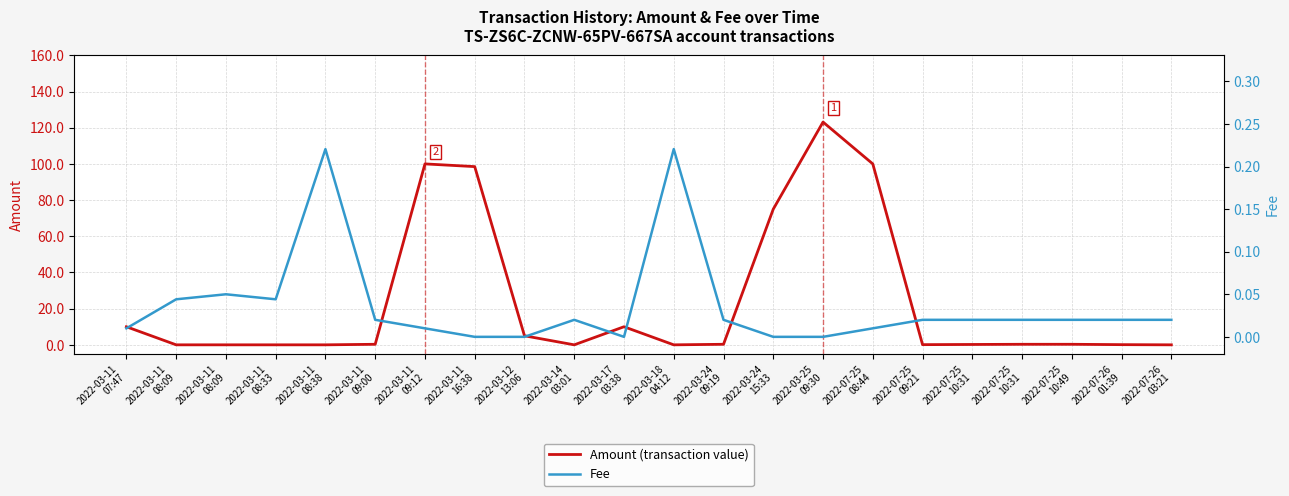

Rank the series by their average value, from highest to lowest.

Amount (transaction value), Fee